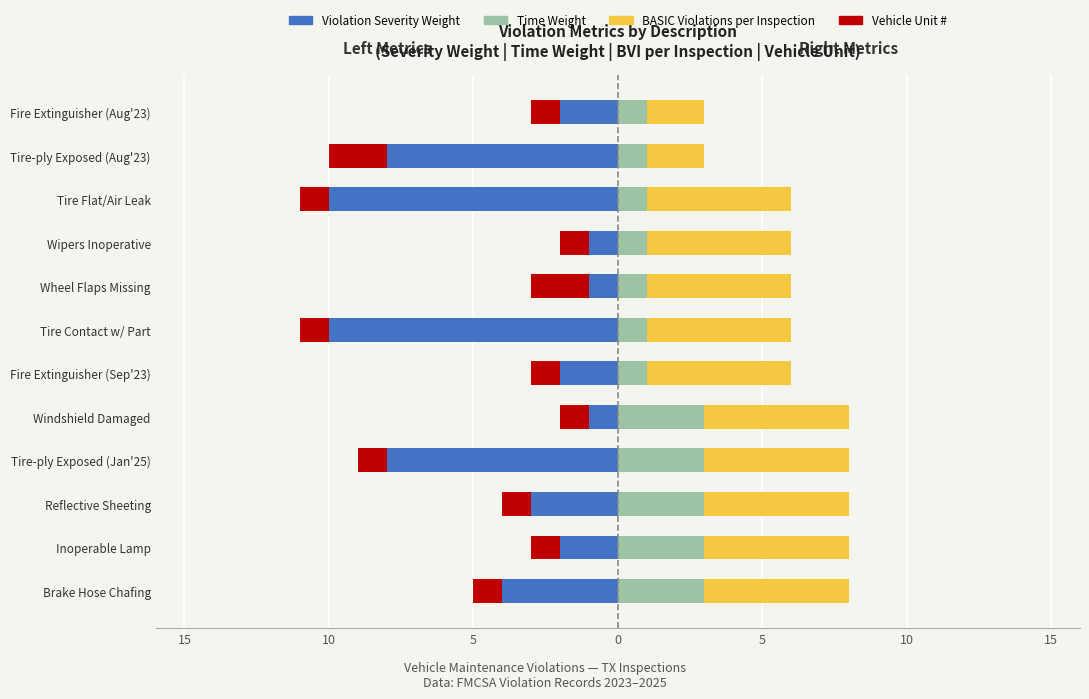

What is the difference between the maximum and minimum values in the Vehicle Unit # series?

1